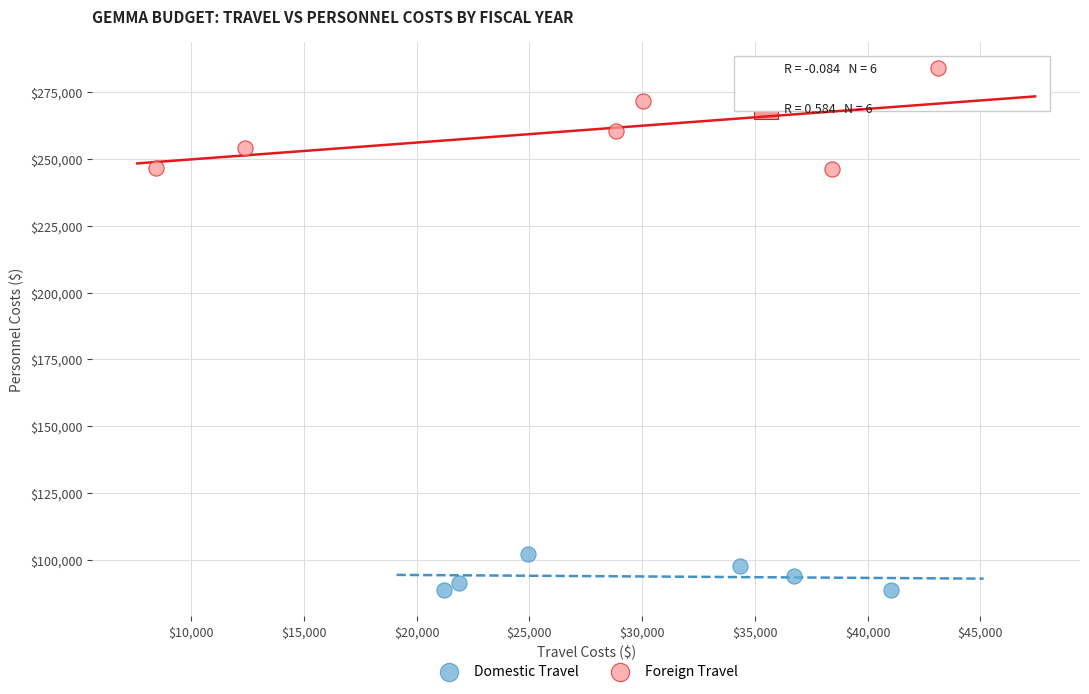

Which series reaches the minimum Y coordinate?

Domestic Travel